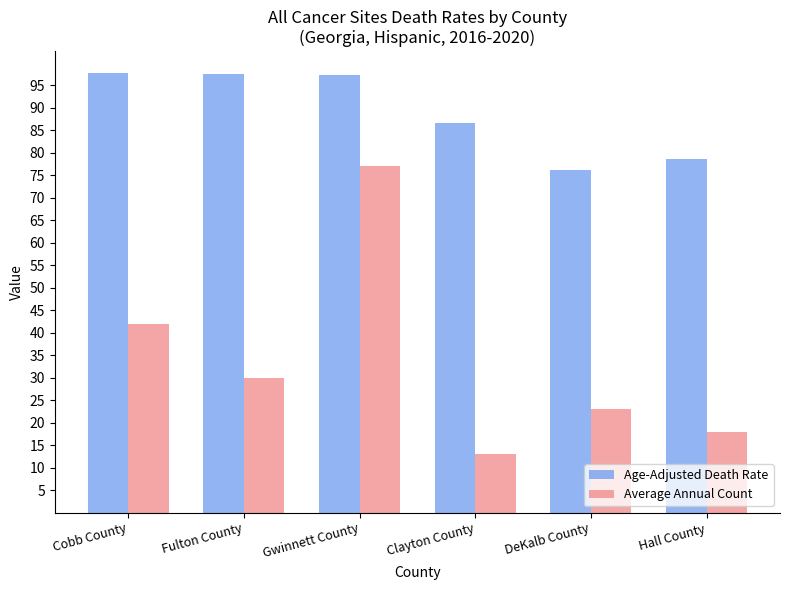

Rank the series at Clayton County from lowest to highest value.

Average Annual Count, Age-Adjusted Death Rate